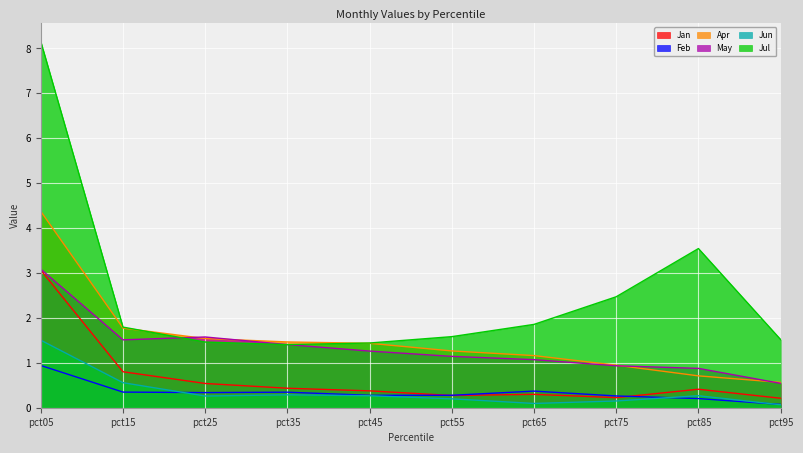

At which label does Jul reach its minimum?

pct35